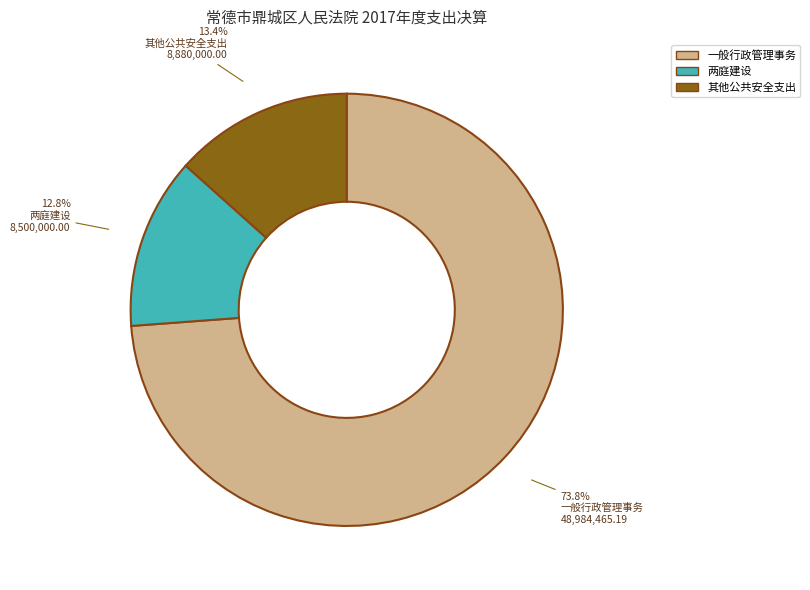

True or false: 两庭建设 accounts for 13% of the total.

True